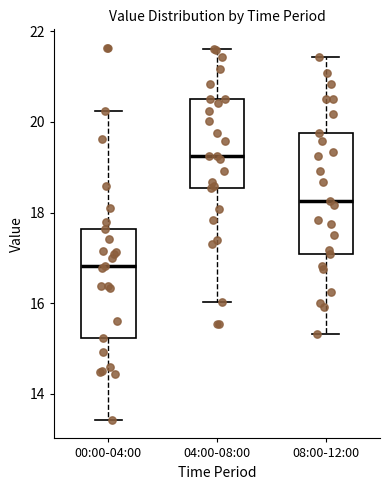

Which box has the highest median line?

04:00-08:00